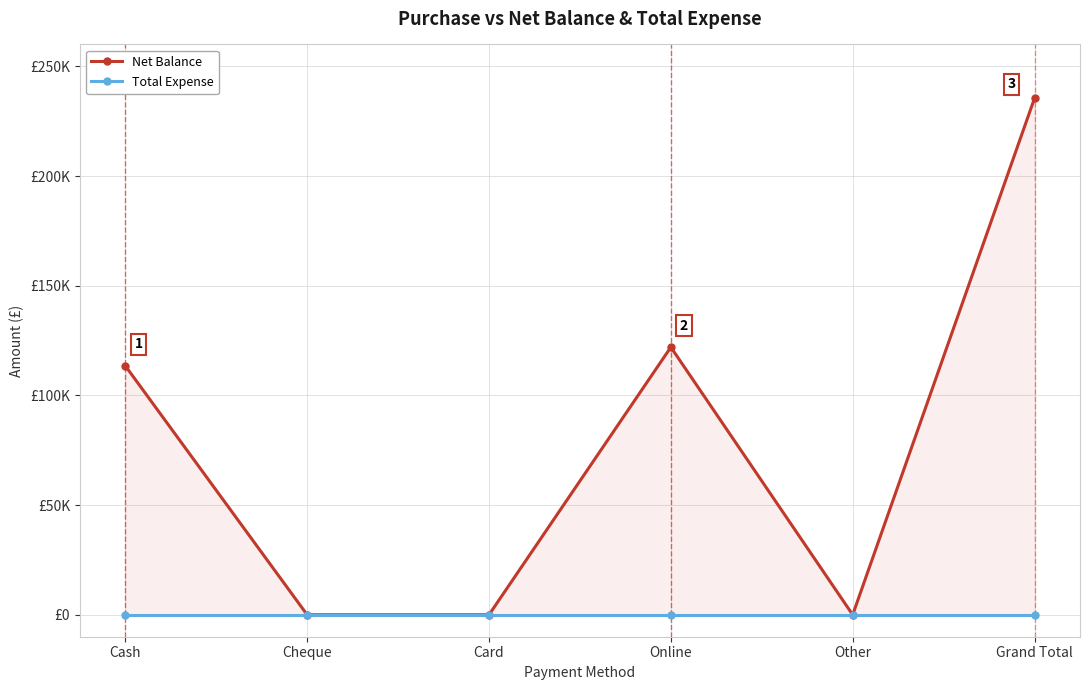

Which category has the highest value in the Total Expense series?

Cash